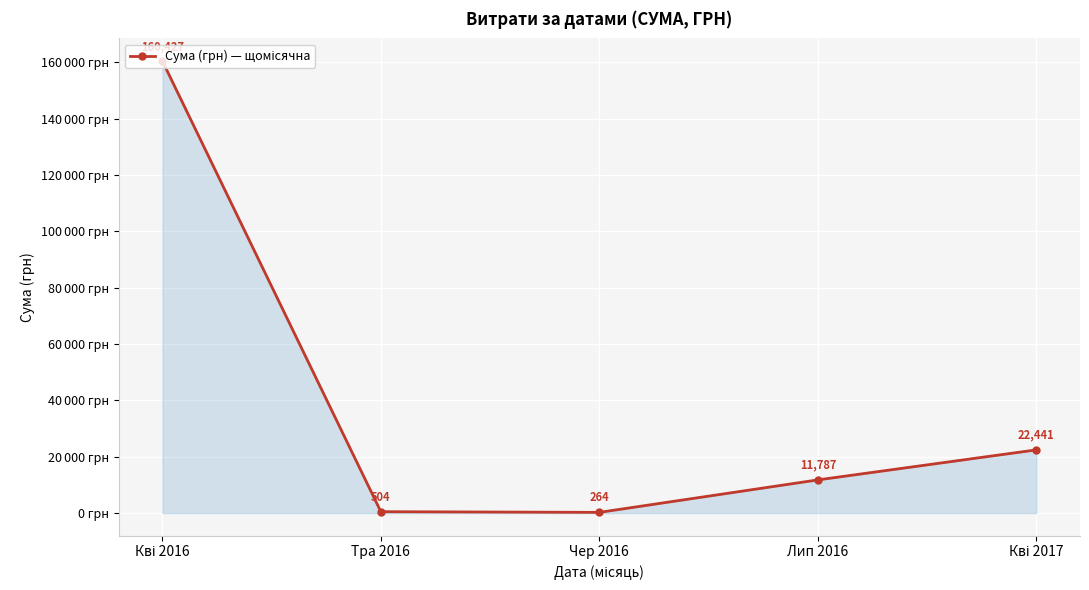

Is this an area chart (filled region under the line)?

Yes